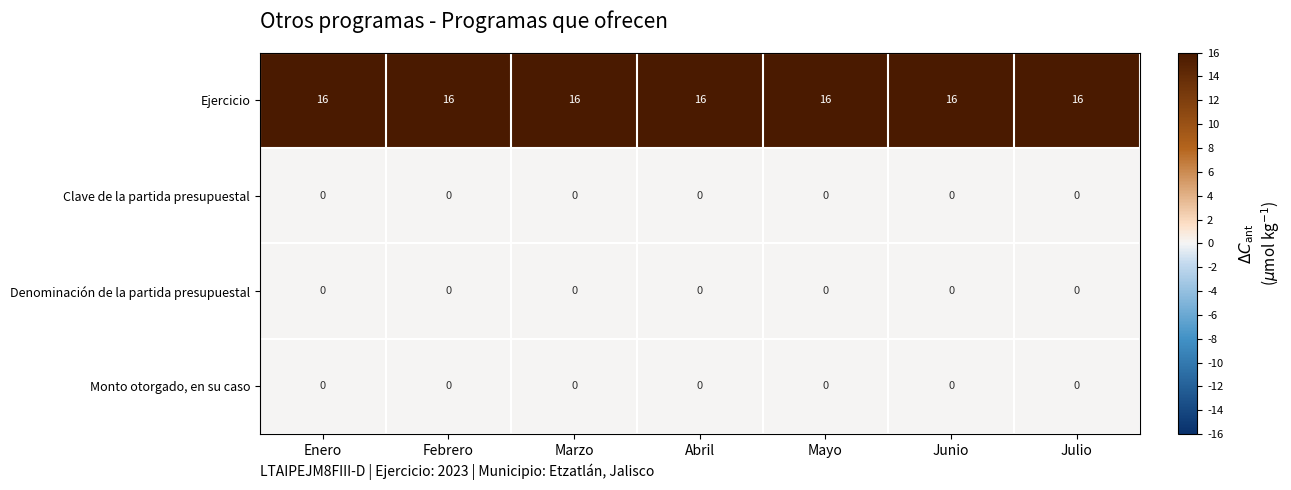

What is the sum of all Ejercicio values?

112